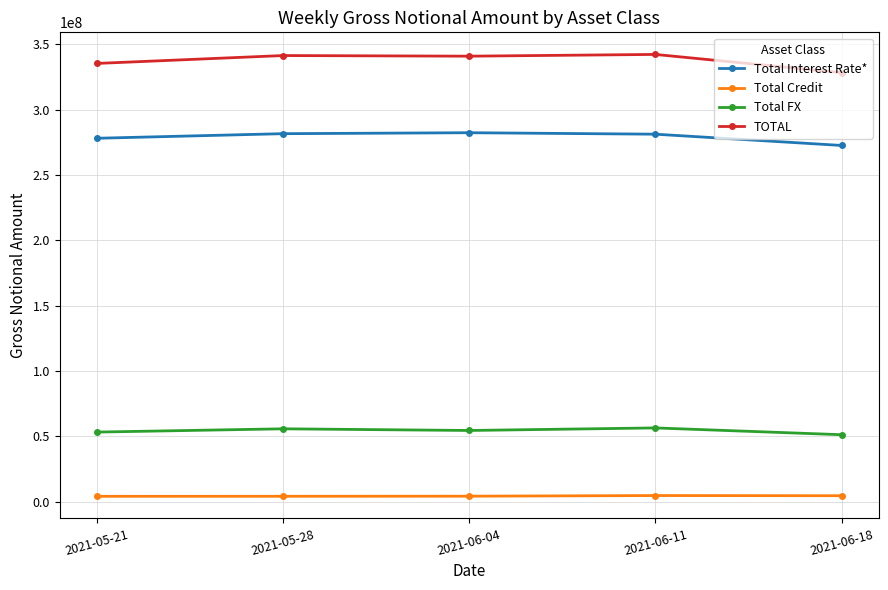

Which series has the largest total across all categories?

TOTAL